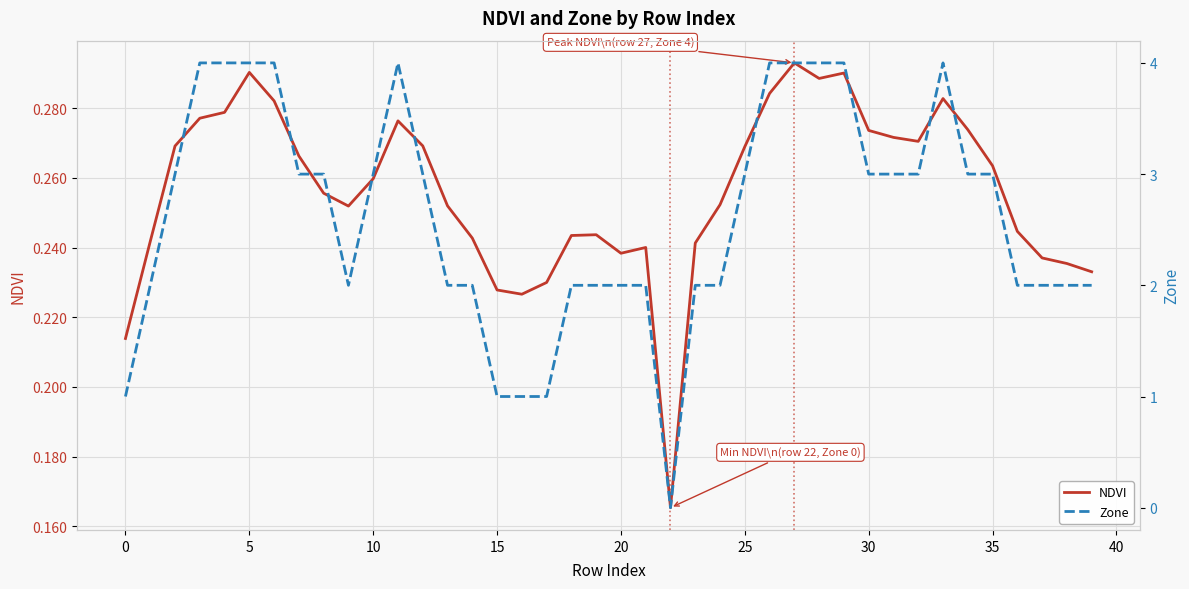

The NDVI series shows 0.3 at 0. True or false?

False